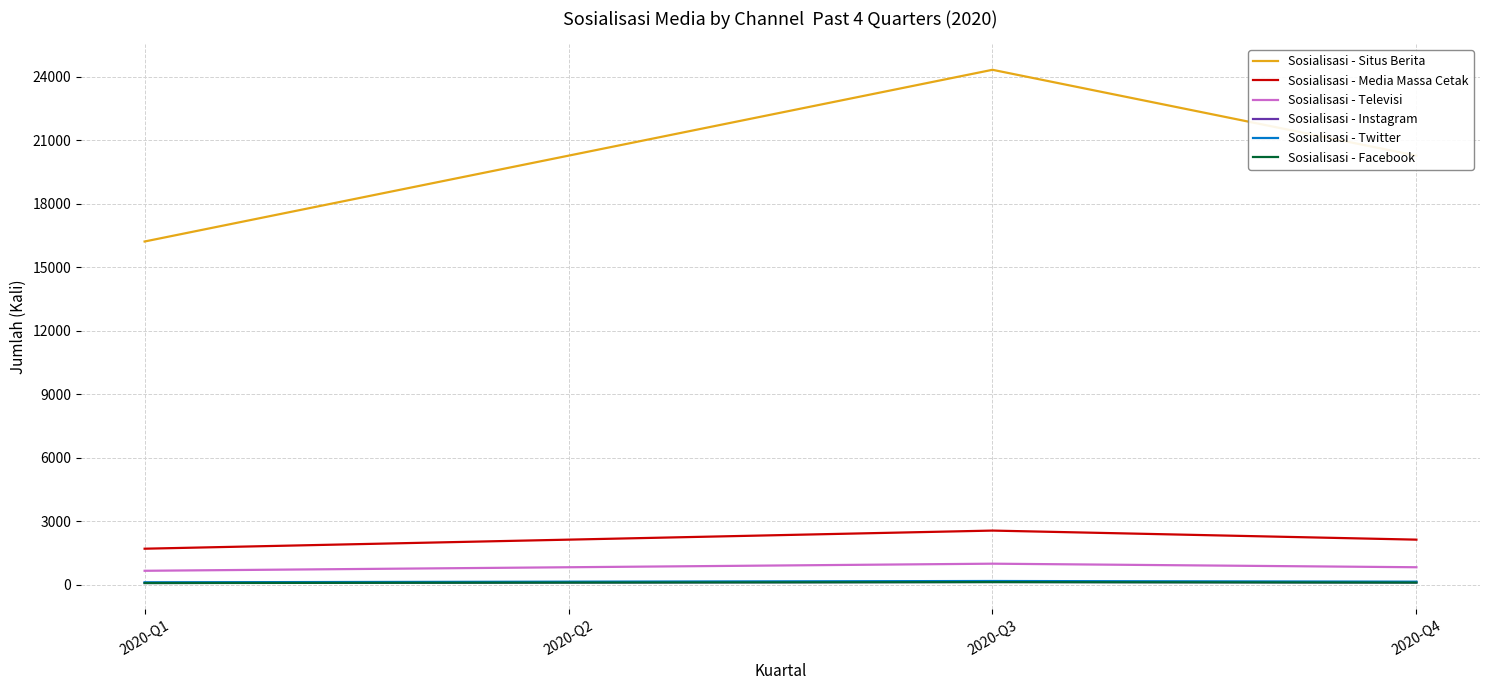

The value of Sosialisasi - Televisi at 2020-Q1 is 669. True or false?

True